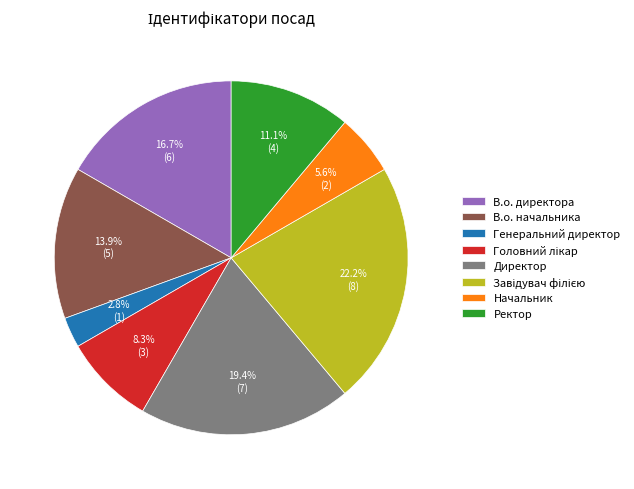

True or false: Генеральний директор accounts for 3% of the total.

True